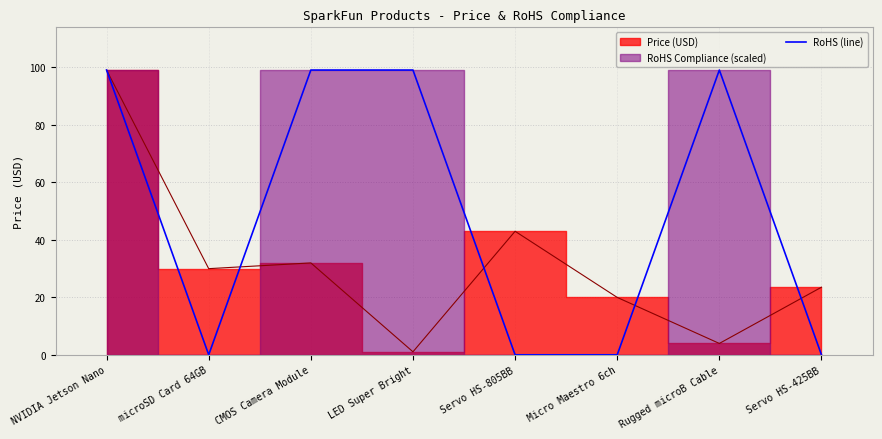

What is the greatest value displayed?

99